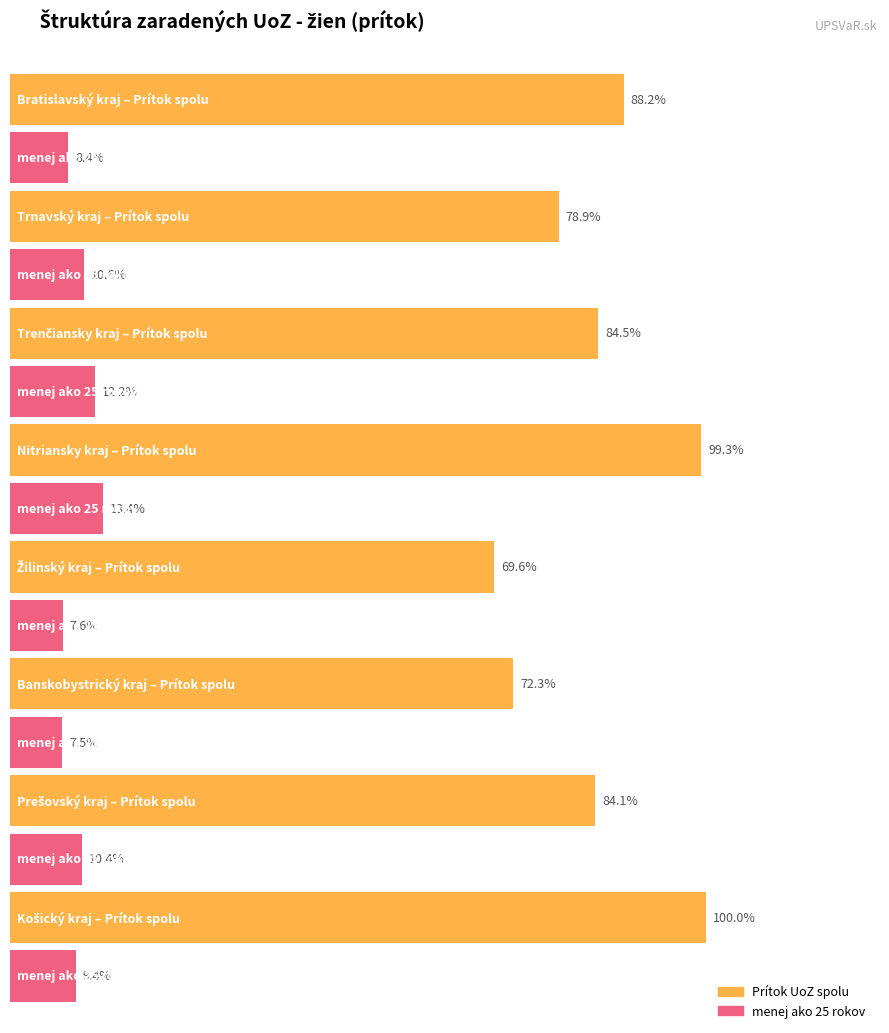

List the series in order of their peak value, highest first.

Prítok UoZ spolu, menej ako 25 rokov